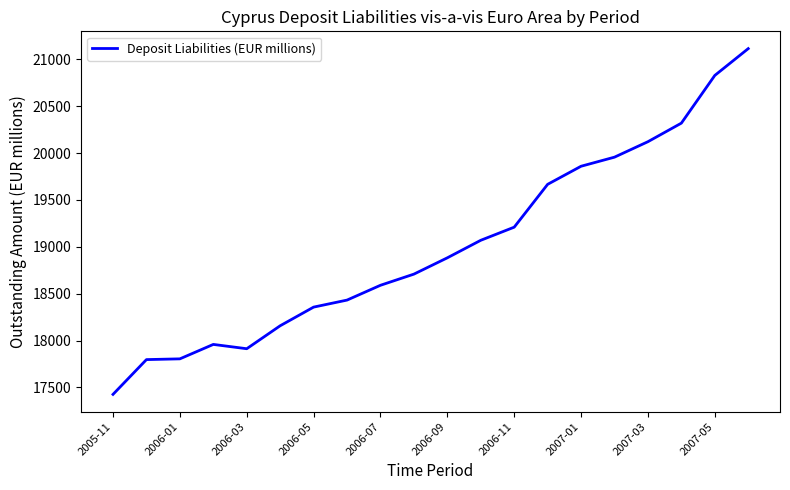

What is the greatest value displayed?

21115